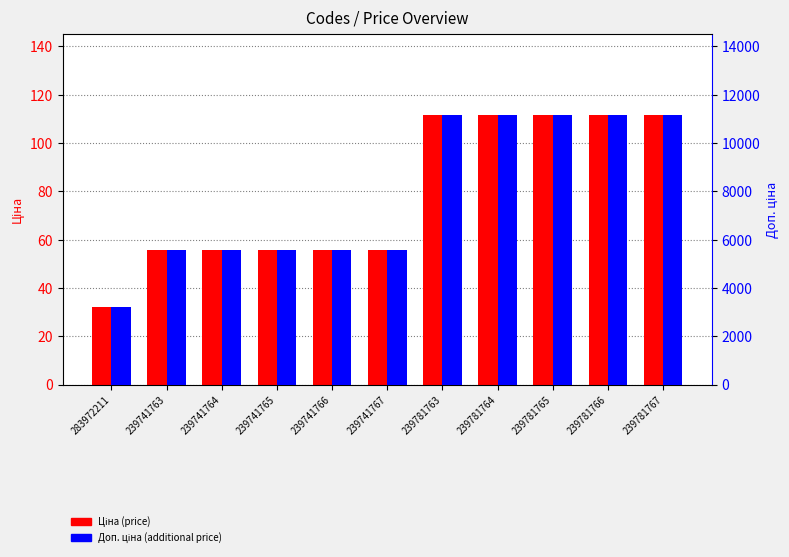

Read the Доп. ціна value at 239781763.

11169.0